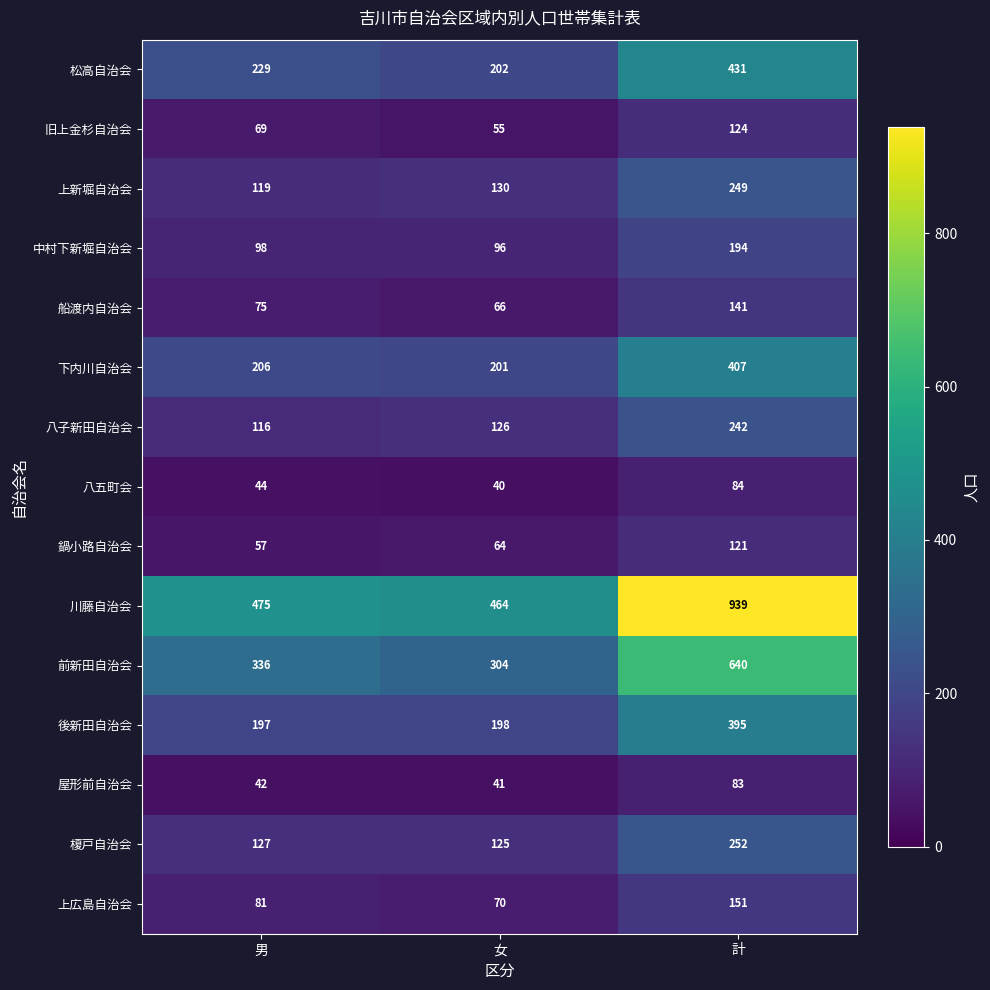

What is the difference between the maximum and second lowest values in the 前新田自治会 series?

304